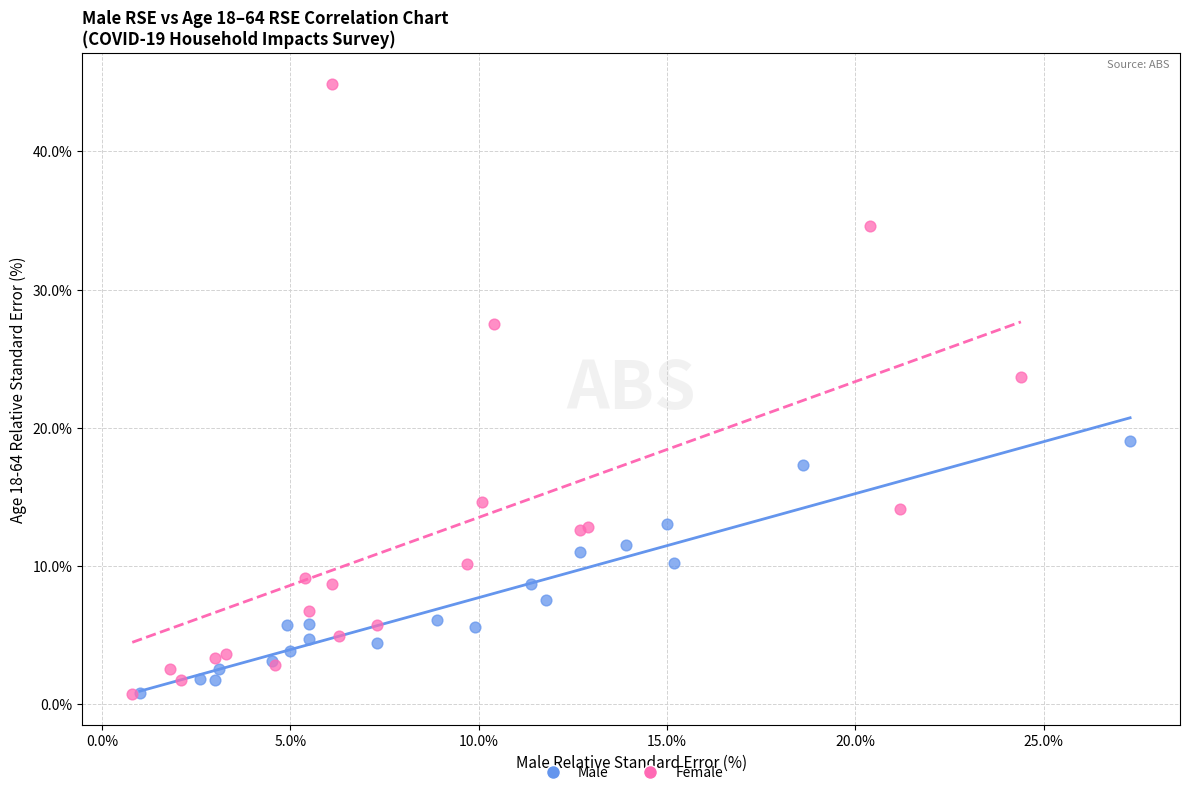

Which series contains the highest Y value?

Female